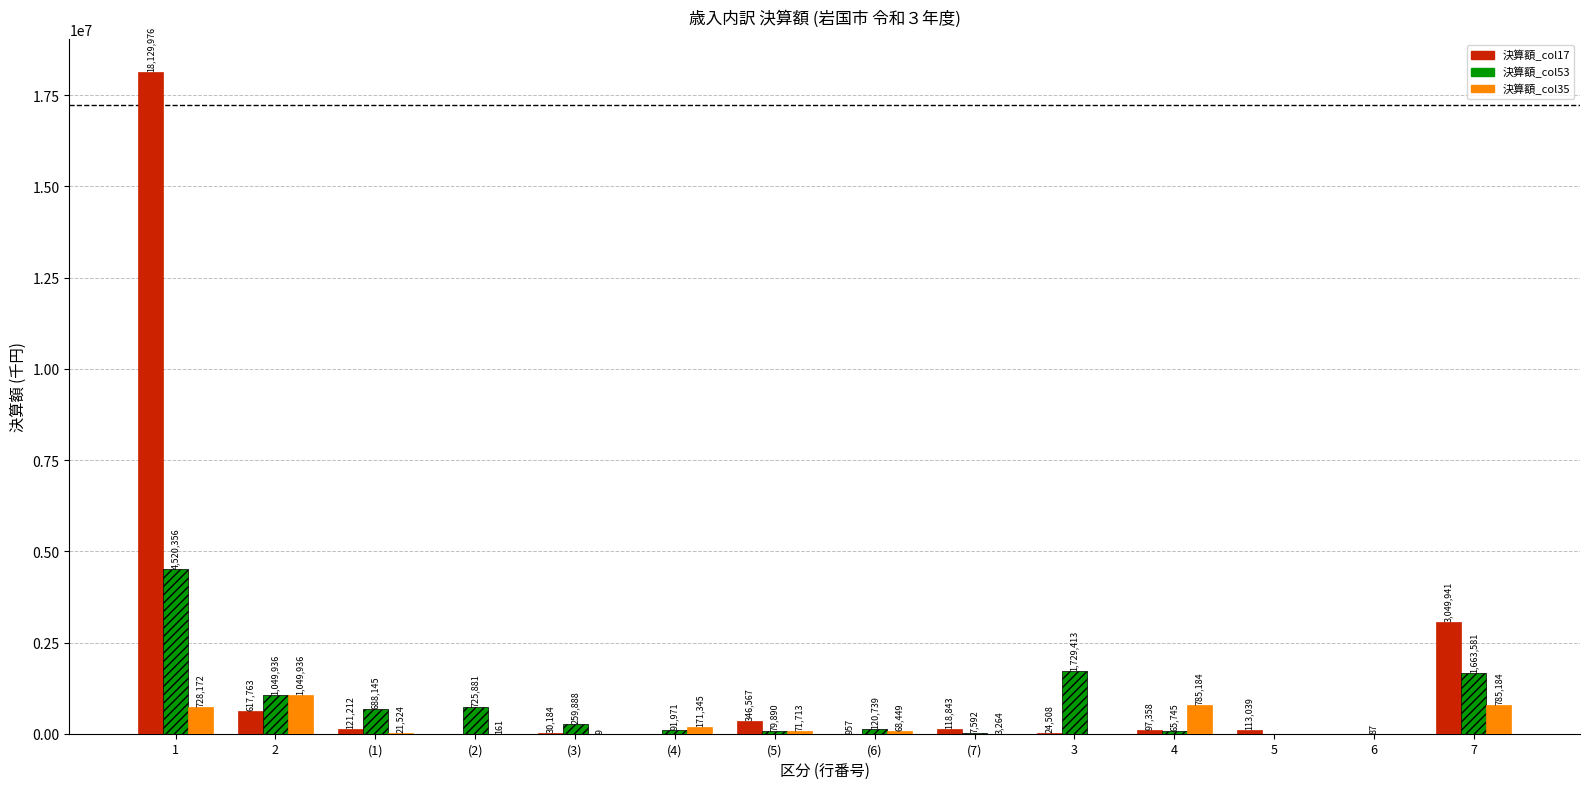

How many categories are shown in the chart?

14